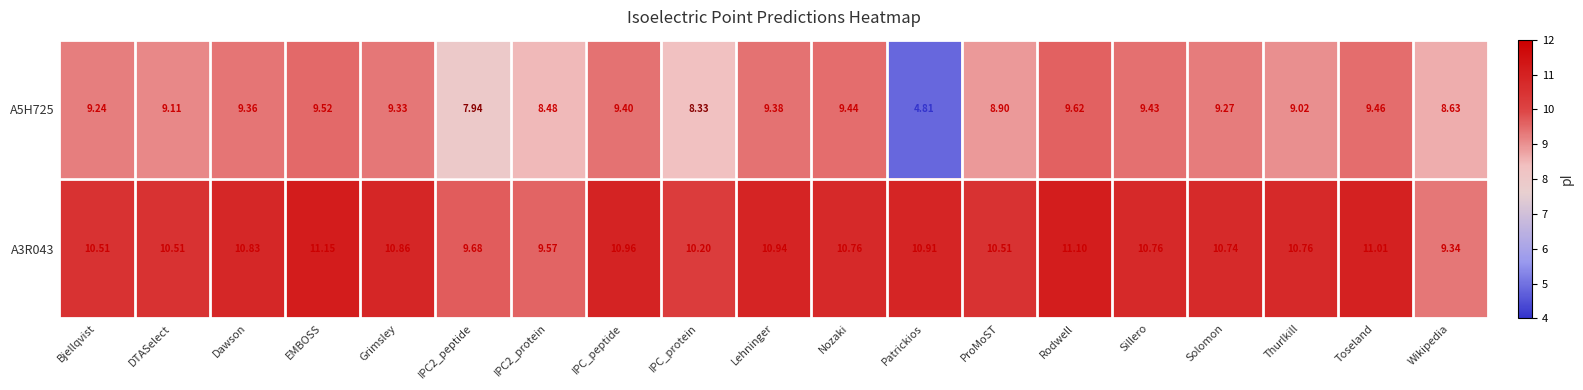

What is the maximum value shown in the chart?

11.2